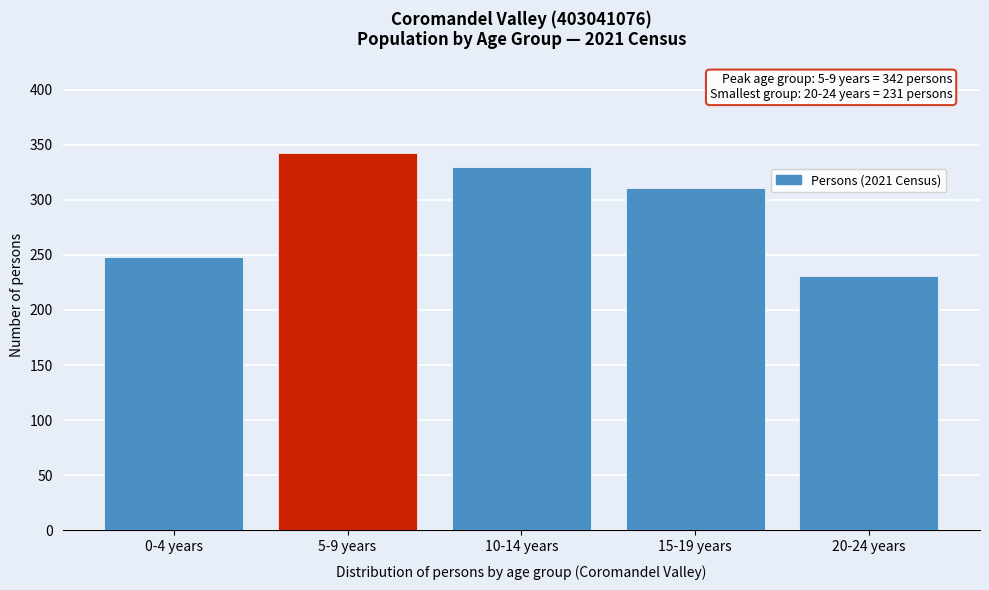

Reading left to right, extract all data points from this chart.

248	342	330	311	231